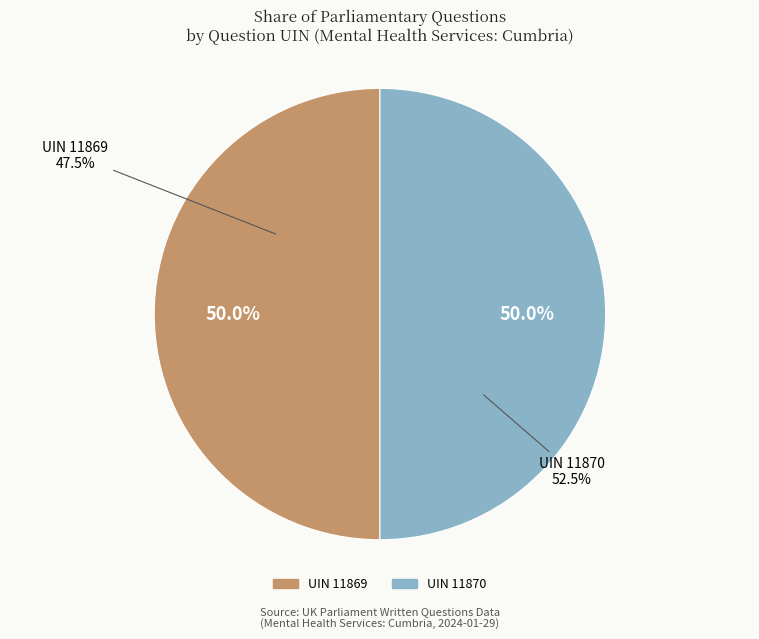

Combined, what portion of the pie is UIN 11870 and UIN 11869?

100.0%